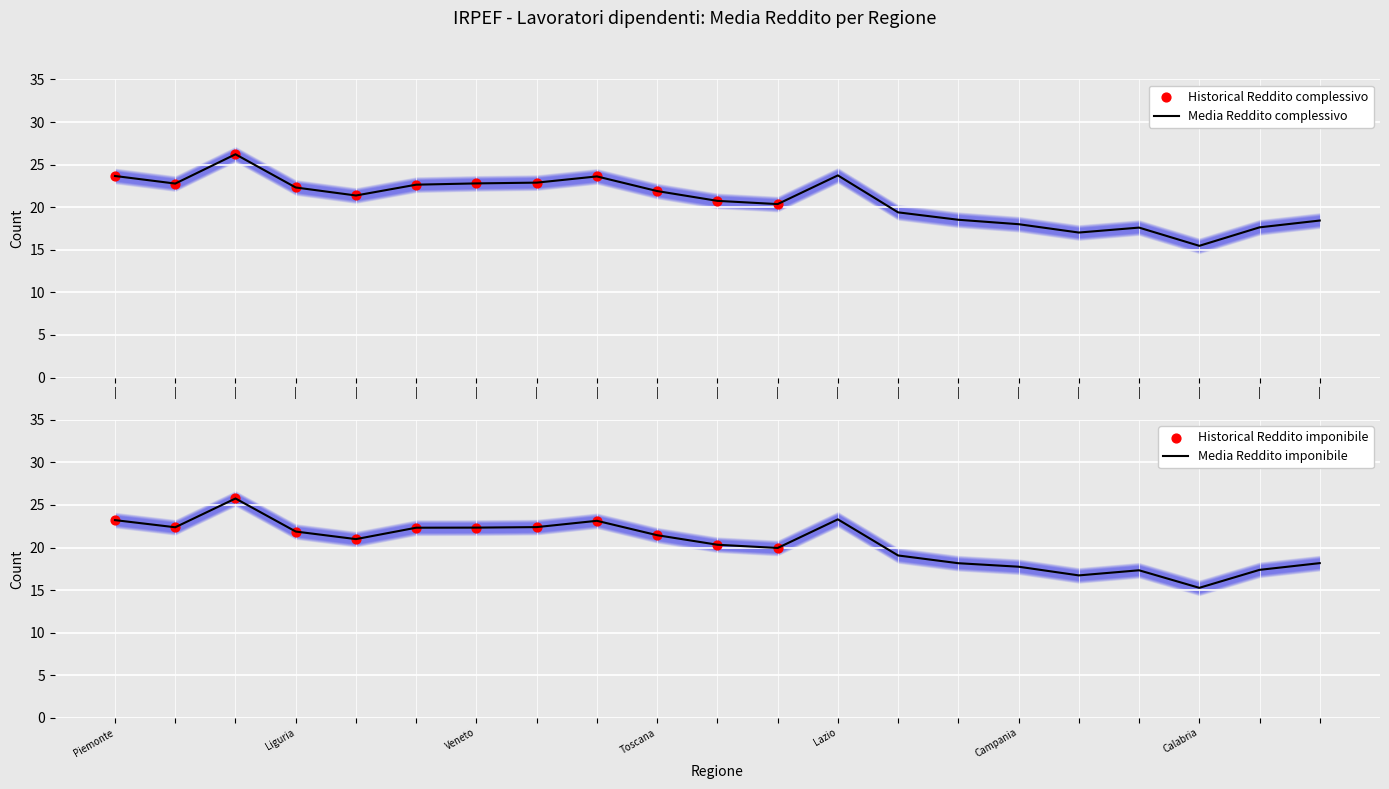

Is the value of Media Reddito imponibile at Campania greater than the value of Media Reddito complessivo at Sardegna?

No